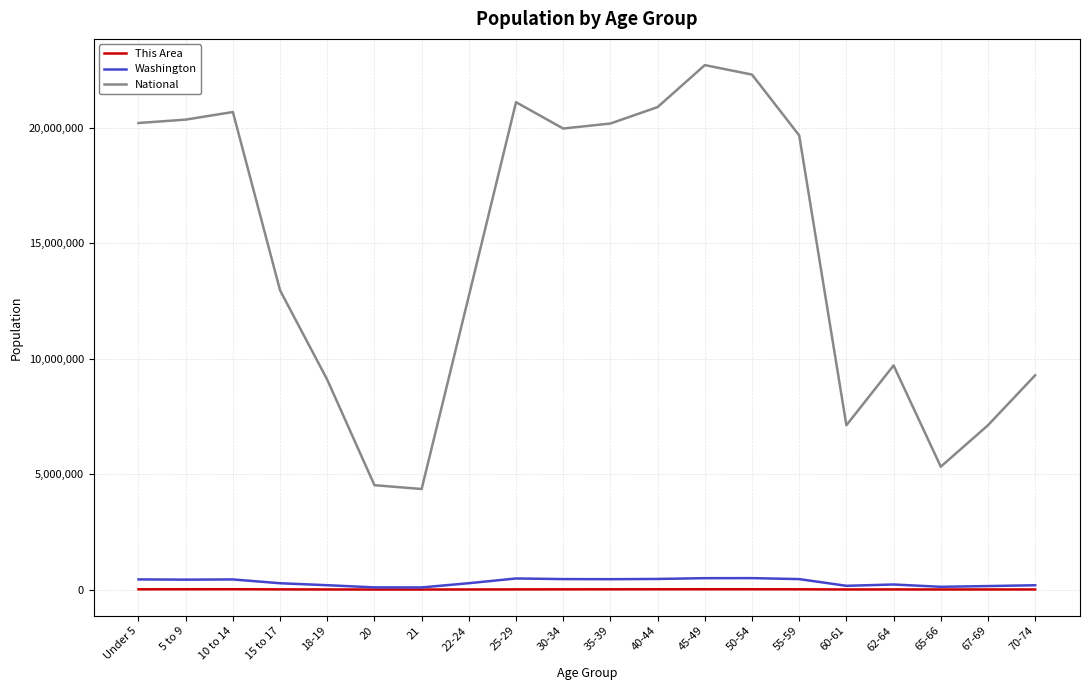

Which series has the widest spread of values?

National